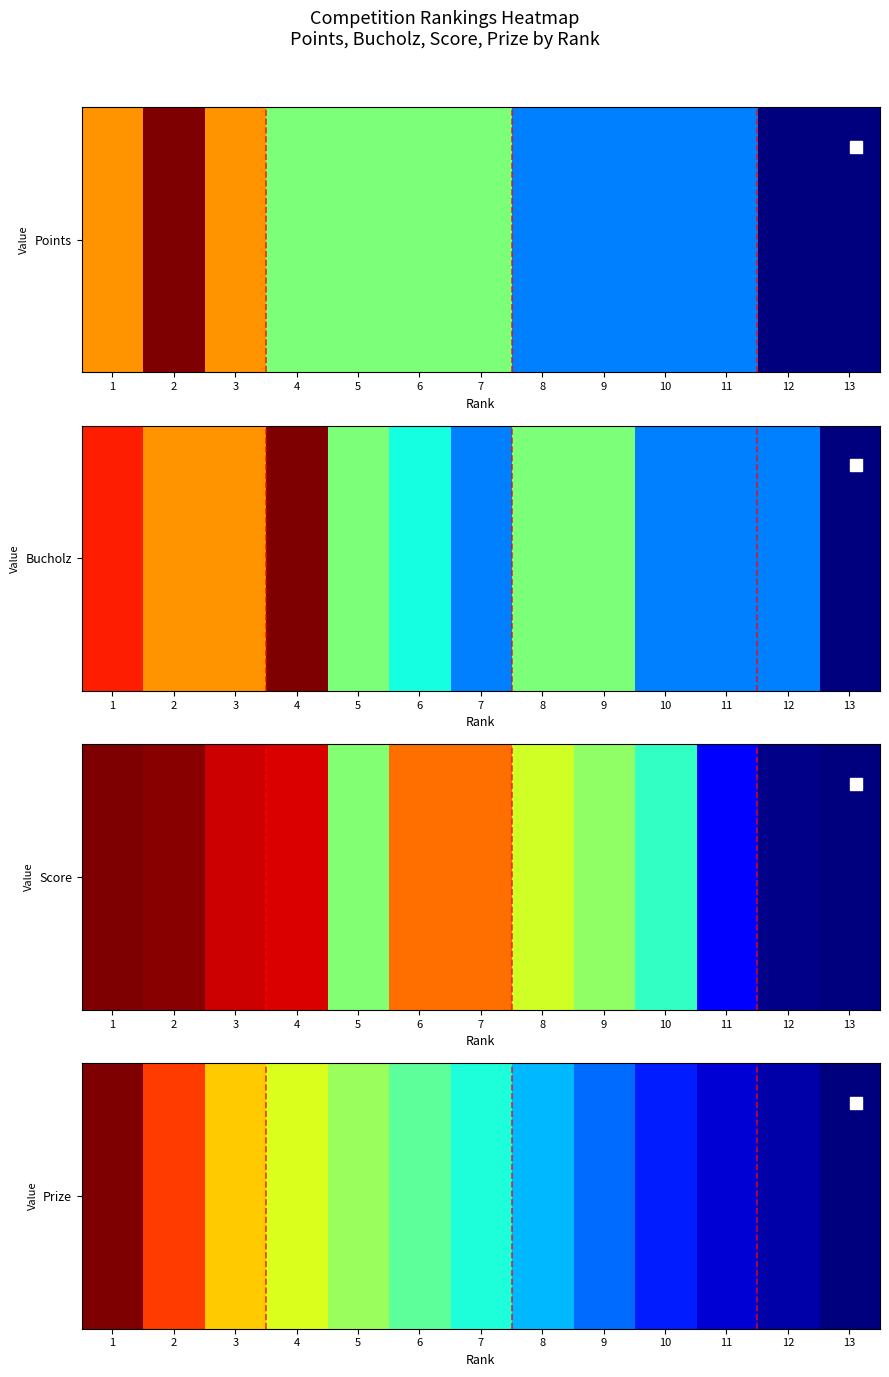

Reading left to right, what are all the values shown in this chart?

1=1000	2=900	3=800	4=750	5=700	6=650	7=600	8=550	9=500	10=450	11=400	12=375	13=350